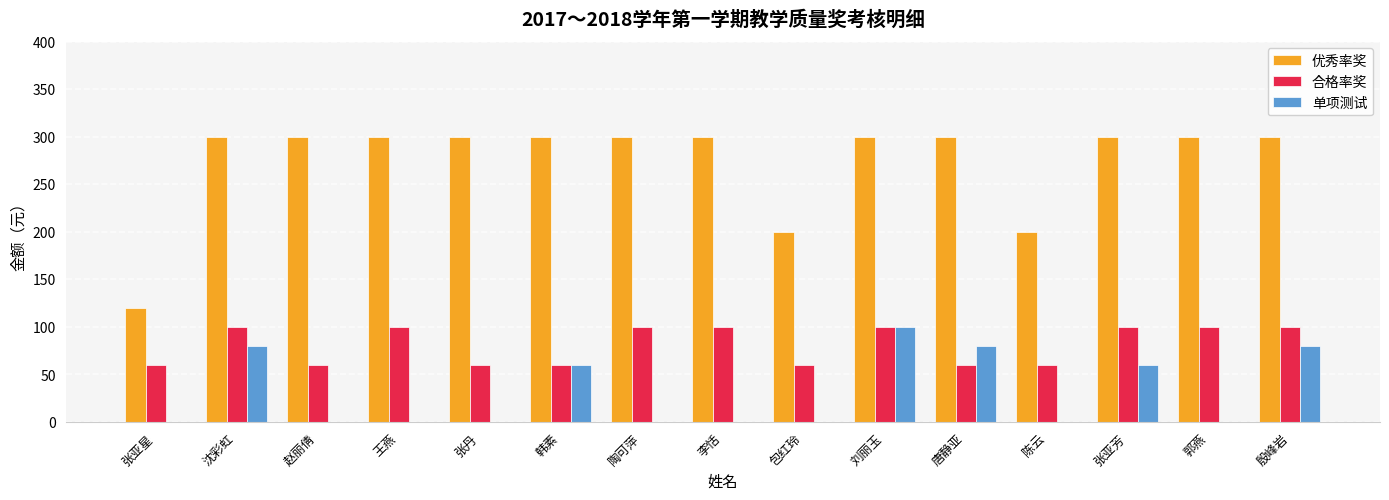

What is the total value across all series at 王燕?

400